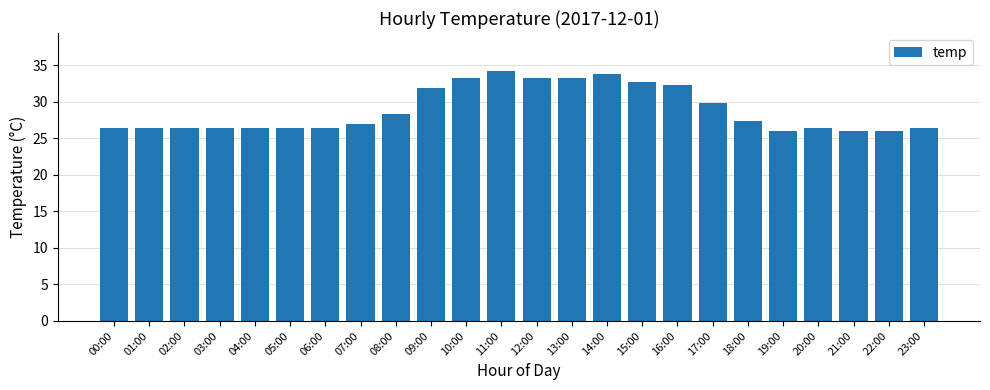

What is the sum of the values at 01:00 and 18:00?

53.9